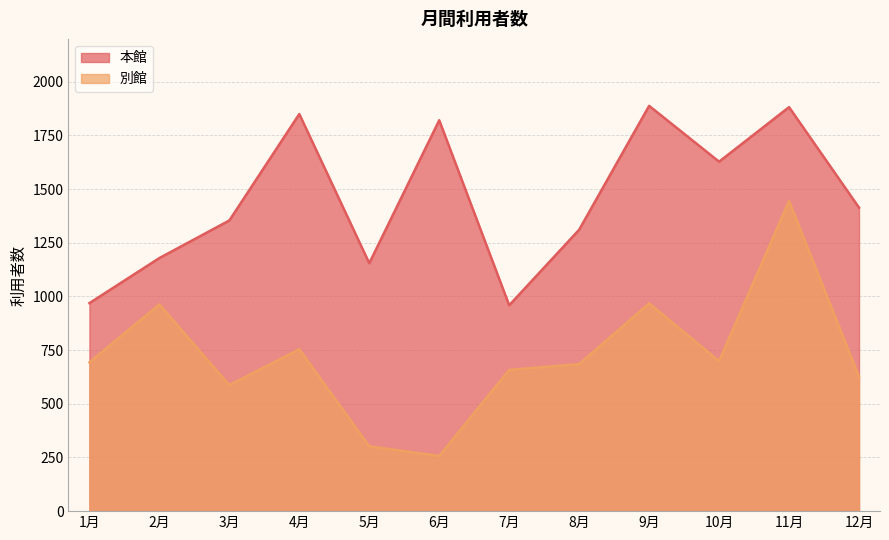

How many lines are shown in the chart?

2